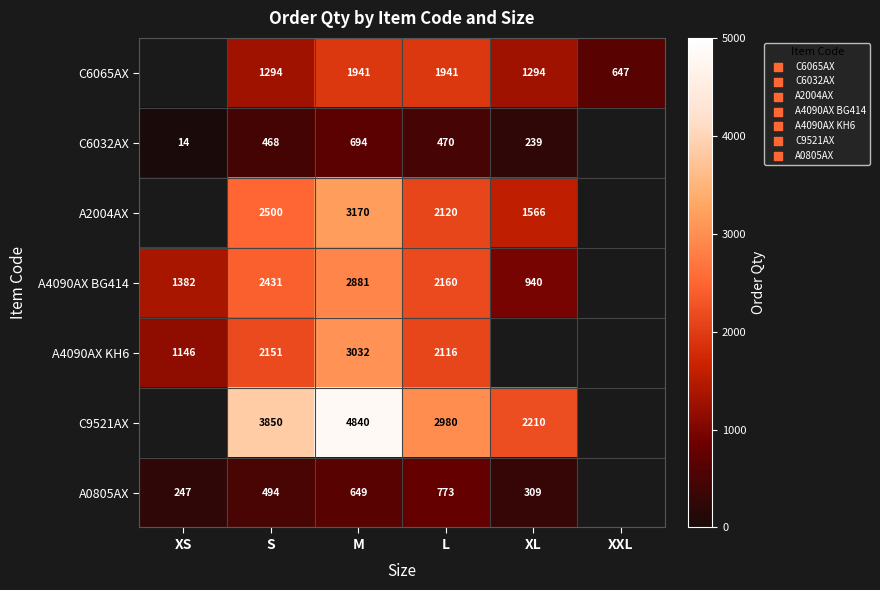

The A2004AX series shows 2500 at S. True or false?

True